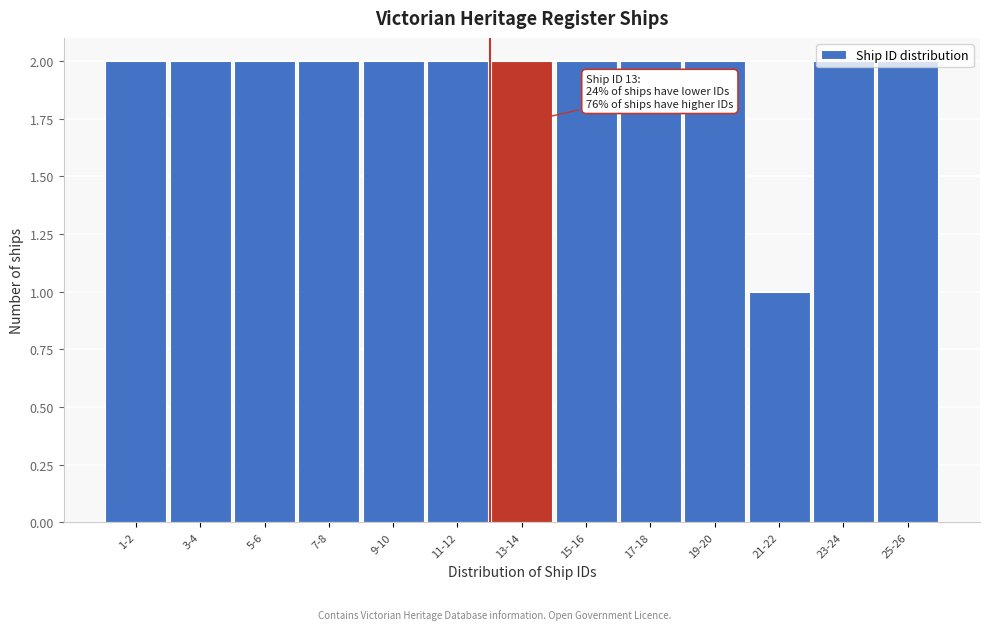

Which label corresponds to the smallest value in the chart?

21-22